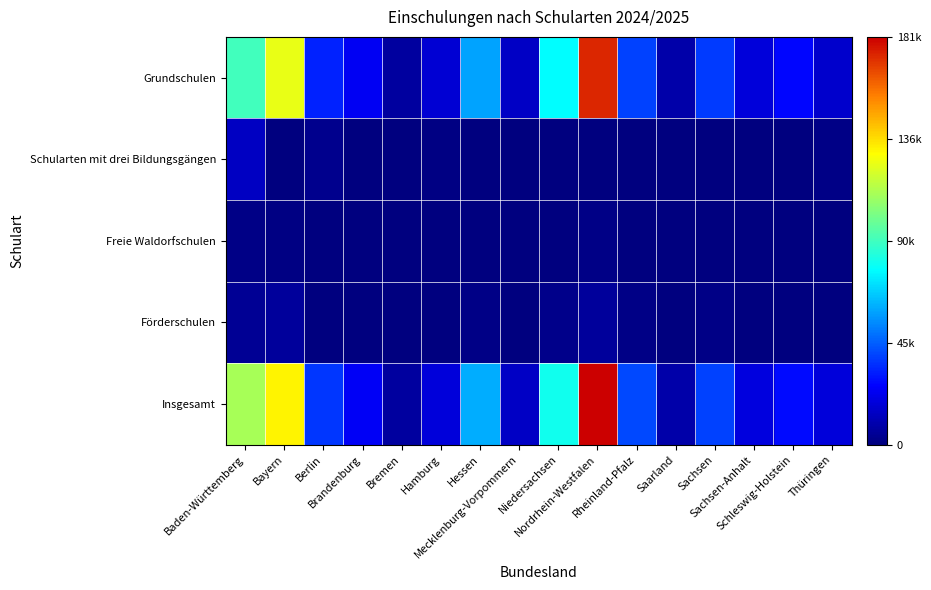

Reading right to left, list all the values displayed in this chart.

Grundschulen: Thüringen=0.1	Schleswig-Holstein=0.1	Sachsen-Anhalt=0.1	Sachsen=0.2	Saarland=0.0	Rheinland-Pfalz=0.2	Nordrhein-Westfalen=1.0	Niedersachsen=0.4	Mecklenburg-Vorpommern=0.1	Hessen=0.3	Hamburg=0.1	Bremen=0.0	Brandenburg=0.1	Berlin=0.2	Bayern=0.7	Baden-Württemberg=0.5
Schularten mit drei Bildungsgängen: Thüringen=0.0	Schleswig-Holstein=0.0	Sachsen-Anhalt=0.0	Sachsen=0.0	Saarland=0.0	Rheinland-Pfalz=0.0	Nordrhein-Westfalen=0.0	Niedersachsen=0.0	Mecklenburg-Vorpommern=0.0	Hessen=0.0	Hamburg=0.0	Bremen=0.0	Brandenburg=0.0	Berlin=0.0	Bayern=0.0	Baden-Württemberg=0.1
Freie Waldorfschulen: Thüringen=0.0	Schleswig-Holstein=0.0	Sachsen-Anhalt=0.0	Sachsen=0.0	Saarland=0.0	Rheinland-Pfalz=0.0	Nordrhein-Westfalen=0.0	Niedersachsen=0.0	Mecklenburg-Vorpommern=0.0	Hessen=0.0	Hamburg=0.0	Bremen=0.0	Brandenburg=0.0	Berlin=0.0	Bayern=0.0	Baden-Württemberg=0.0
Förderschulen: Thüringen=0.0	Schleswig-Holstein=0.0	Sachsen-Anhalt=0.0	Sachsen=0.0	Saarland=0.0	Rheinland-Pfalz=0.0	Nordrhein-Westfalen=0.0	Niedersachsen=0.0	Mecklenburg-Vorpommern=0.0	Hessen=0.0	Hamburg=0.0	Bremen=0.0	Brandenburg=0.0	Berlin=0.0	Bayern=0.0	Baden-Württemberg=0.0
Insgesamt: Thüringen=0.1	Schleswig-Holstein=0.2	Sachsen-Anhalt=0.1	Sachsen=0.2	Saarland=0.1	Rheinland-Pfalz=0.2	Nordrhein-Westfalen=1.0	Niedersachsen=0.4	Mecklenburg-Vorpommern=0.1	Hessen=0.3	Hamburg=0.1	Bremen=0.0	Brandenburg=0.1	Berlin=0.2	Bayern=0.7	Baden-Württemberg=0.6